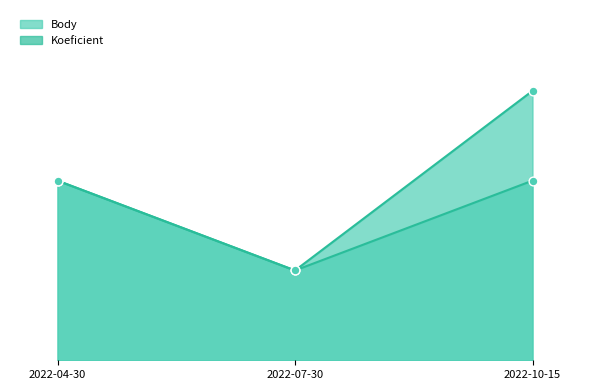

At how many categories does at least one series exceed 4?

1